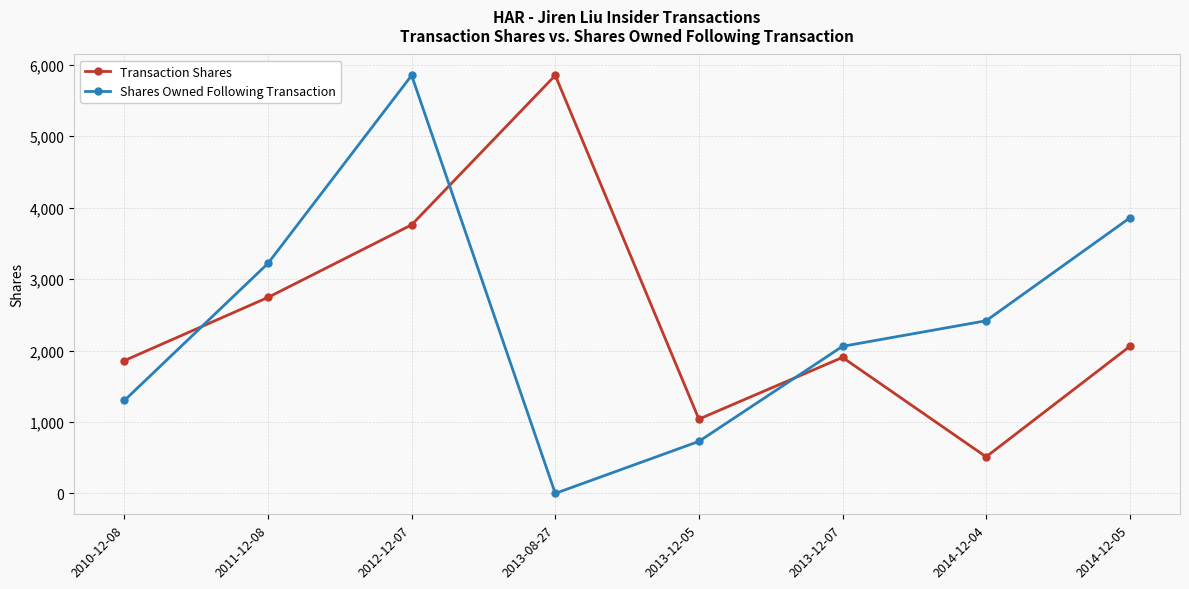

Is the value of Shares Owned Following Transaction at 2012-12-07 greater than the value of Transaction Shares at 2011-12-08?

Yes